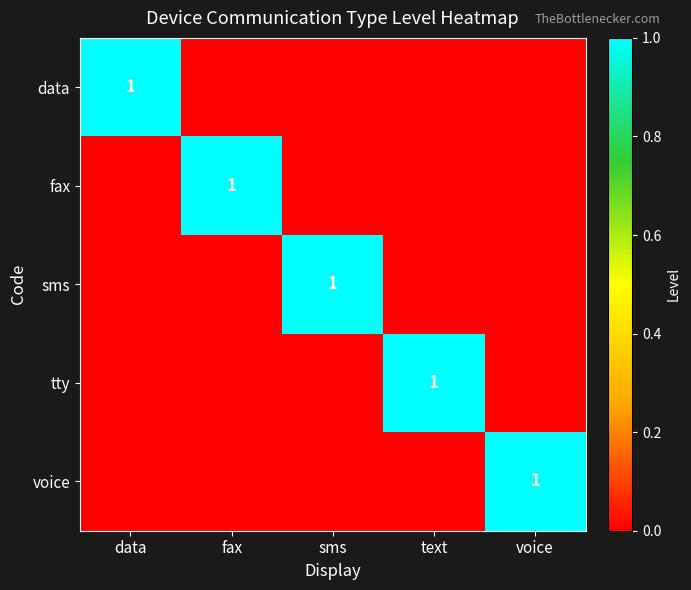

The fax series shows 1 at fax. True or false?

True